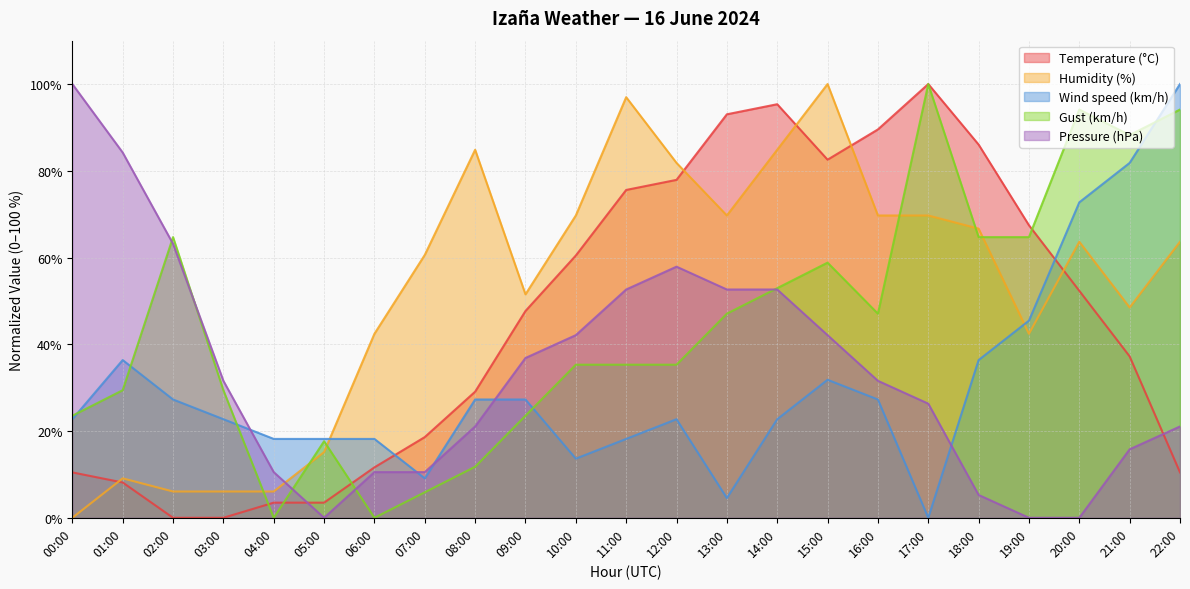

True or false: Pressure (hPa) has more than 1 points higher than both neighbors.

False